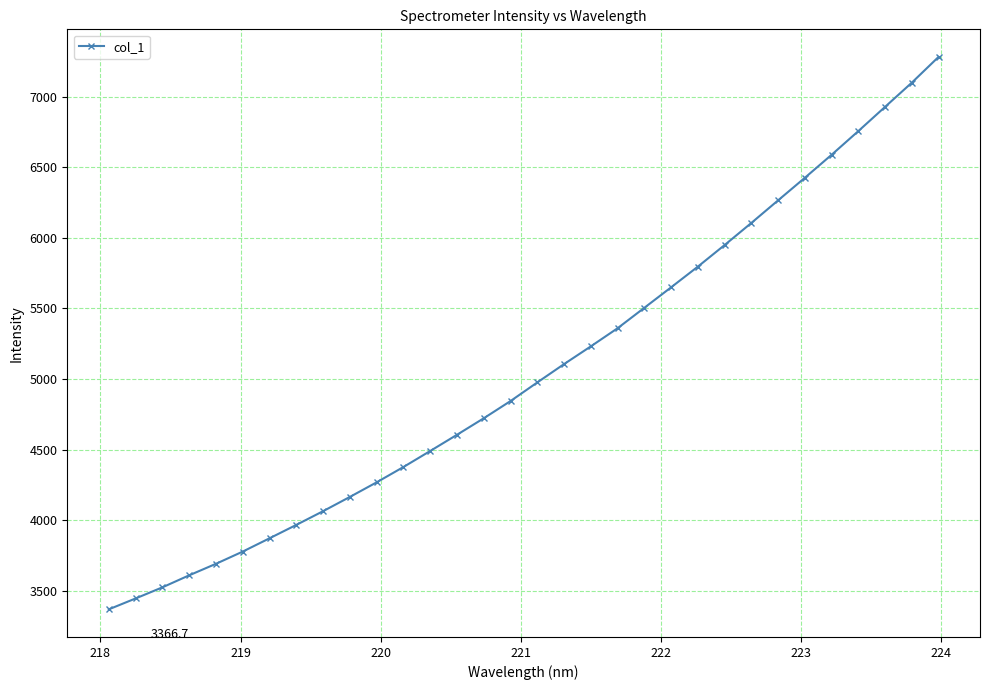

What is the average value?

5056.4